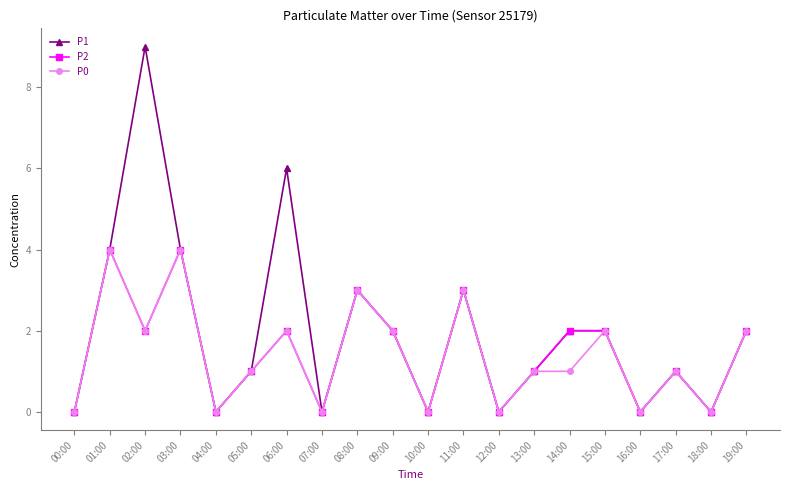

At which category does P2 reach its first local peak?

01:00